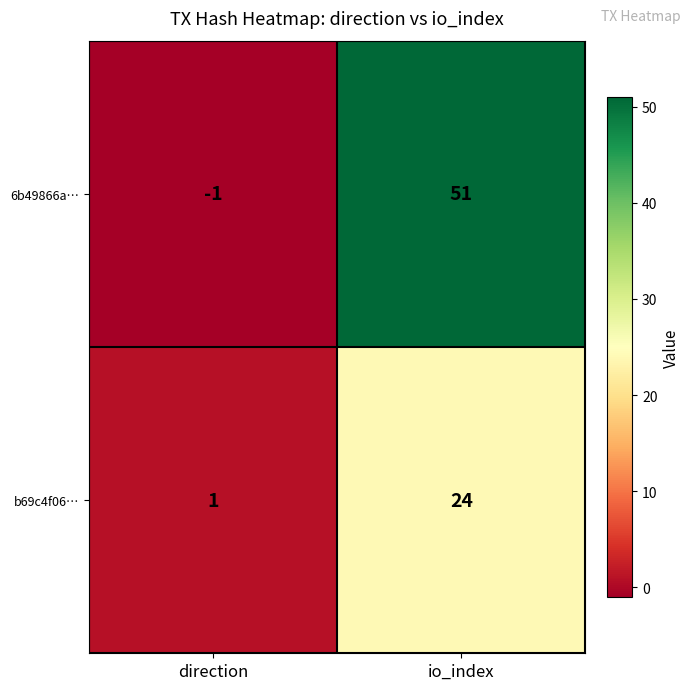

Which series has the largest total across all categories?

6b49866a…